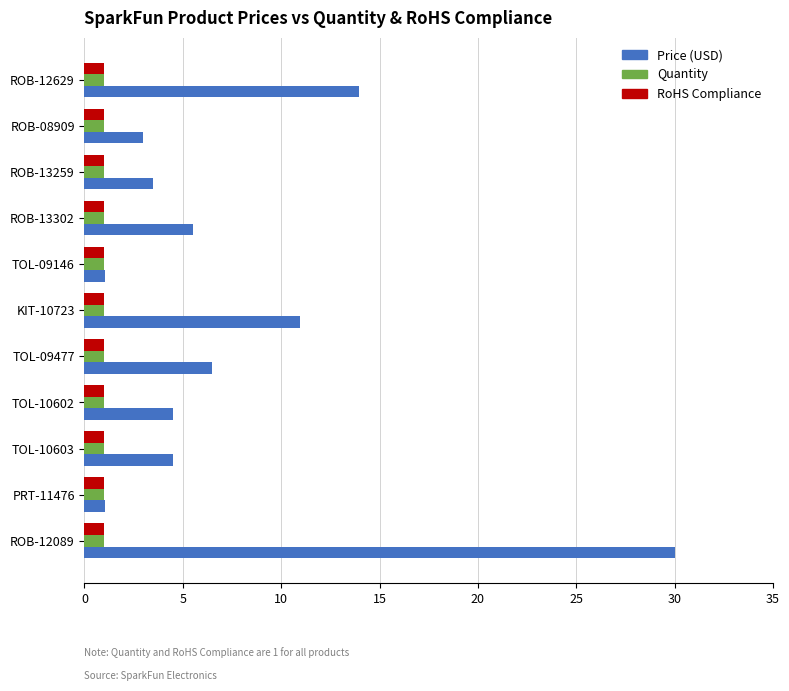

What is the greatest value displayed?

30.0